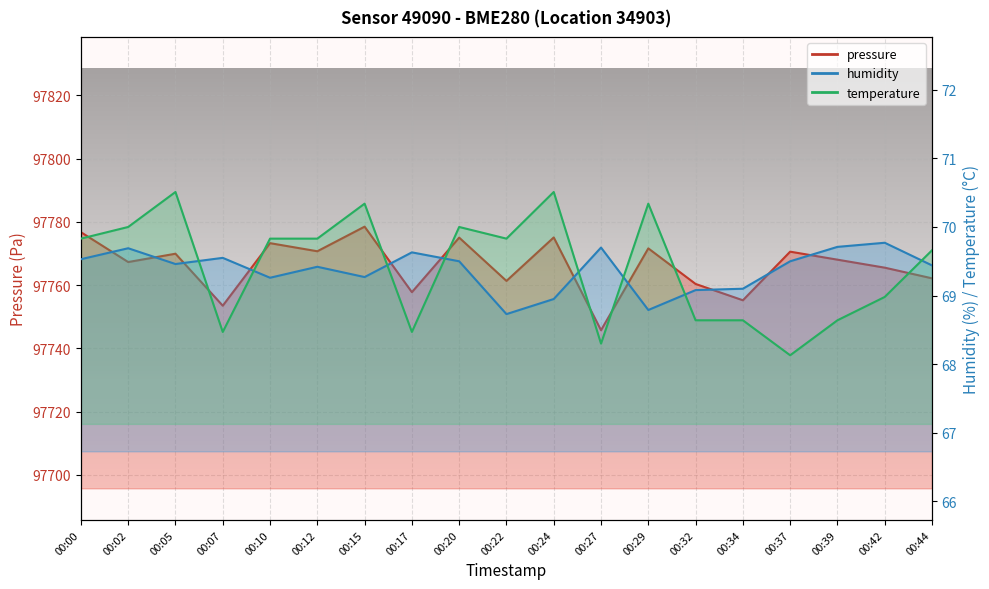

True or false: temperature has more than 1 points higher than both neighbors.

True